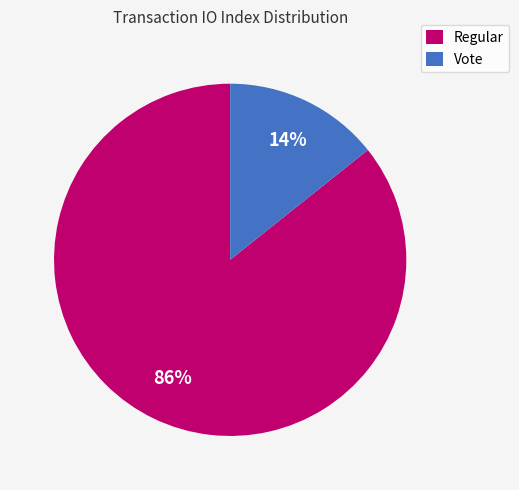

To the nearest percent, what is the combined percentage of Vote and Regular?

100%